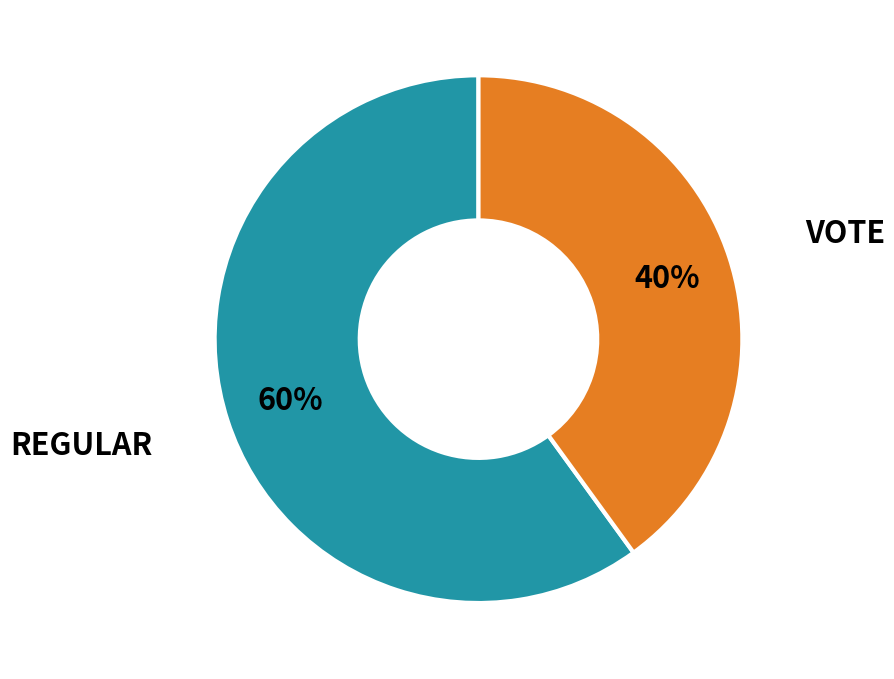

Is there any slice that represents more than half of the pie?

Yes